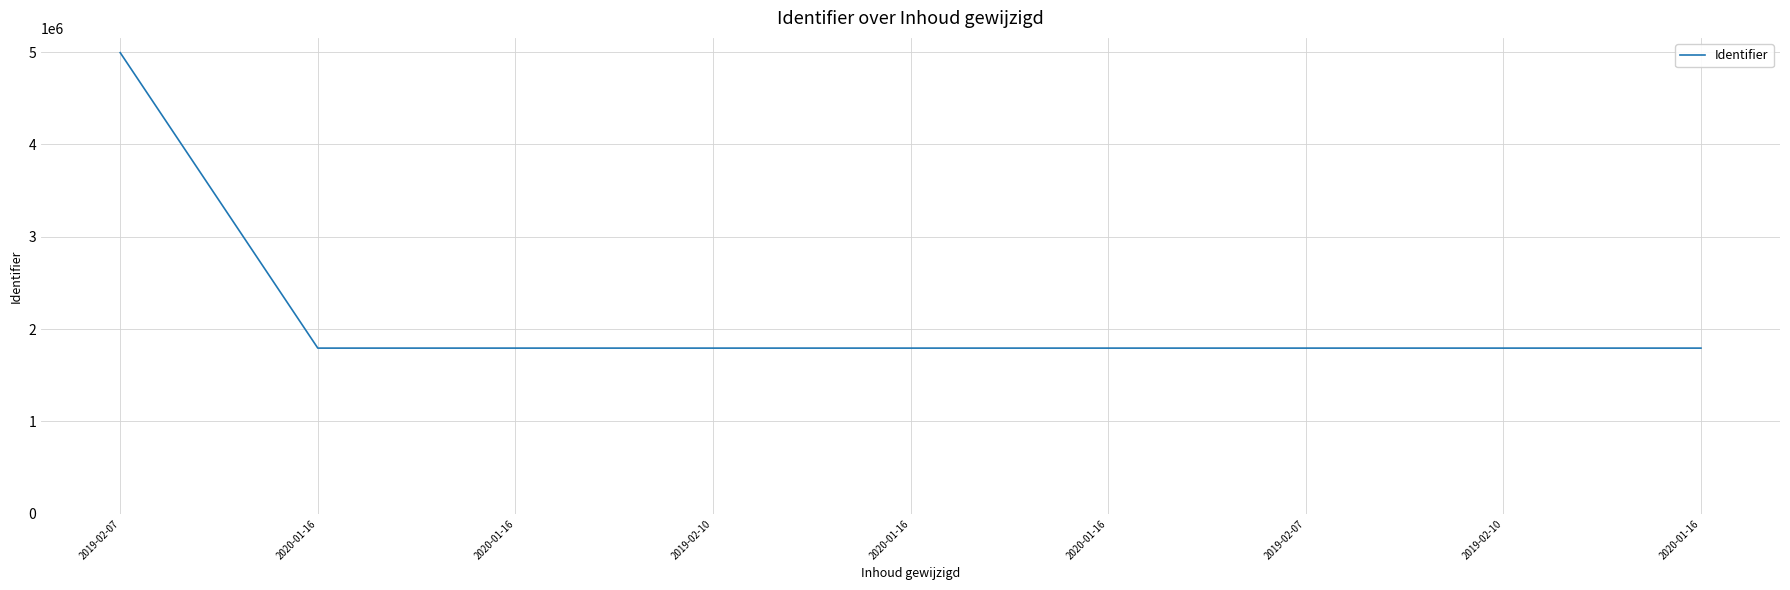

Which has a higher value, 2020-01-16 or 2019-02-10?

2020-01-16